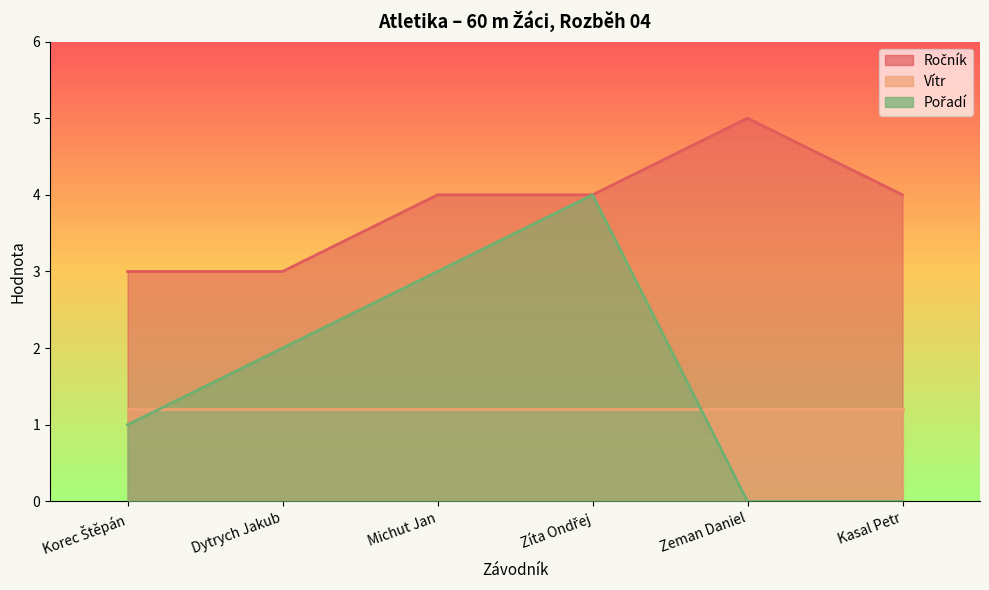

Where is Ročník nearest to the value 4?

Michut Jan